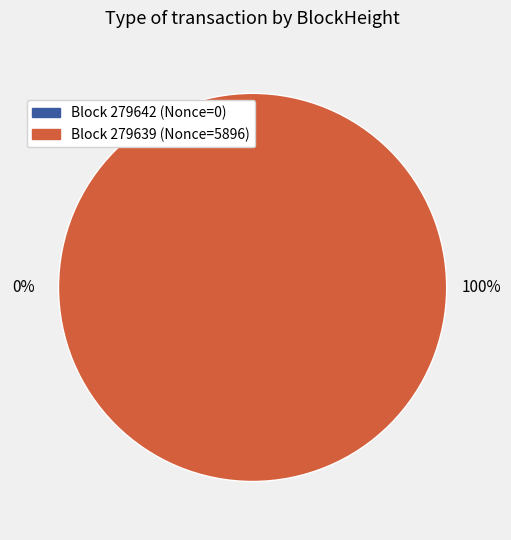

How many segments does this pie chart have?

2